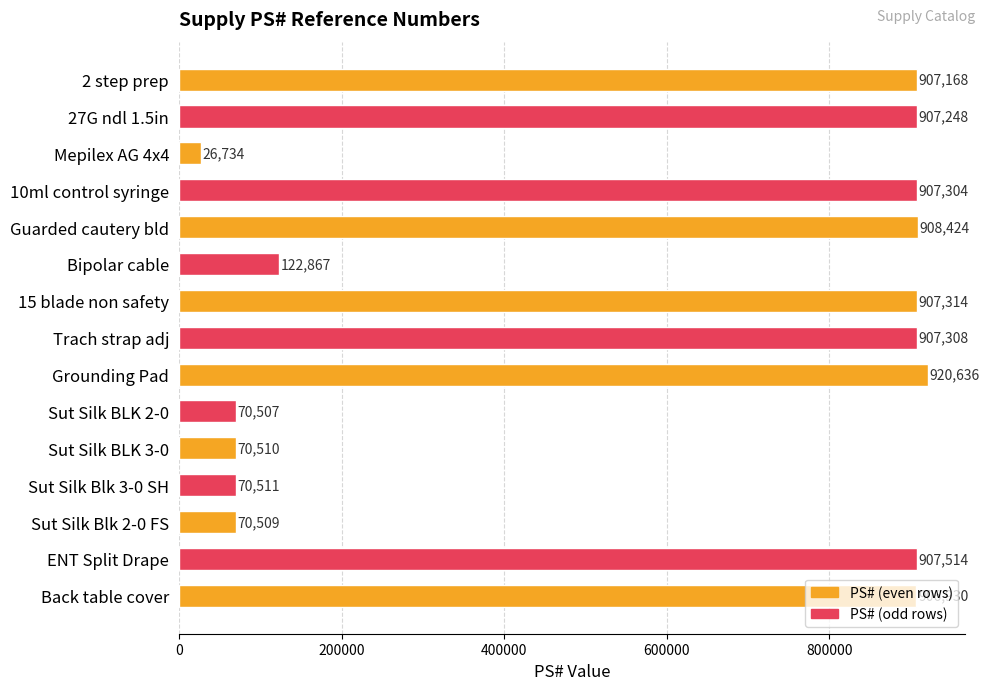

List the labels in order of value, largest first.

Grounding Pad, Guarded cautery bld, ENT Split Drape, 15 blade non safety, Trach strap adj, 10ml control syringe, 27G ndl 1.5in, 2 step prep, Back table cover, Bipolar cable, Sut Silk Blk 3-0 SH, Sut Silk BLK 3-0, Sut Silk Blk 2-0 FS, Sut Silk BLK 2-0, Mepilex AG 4x4